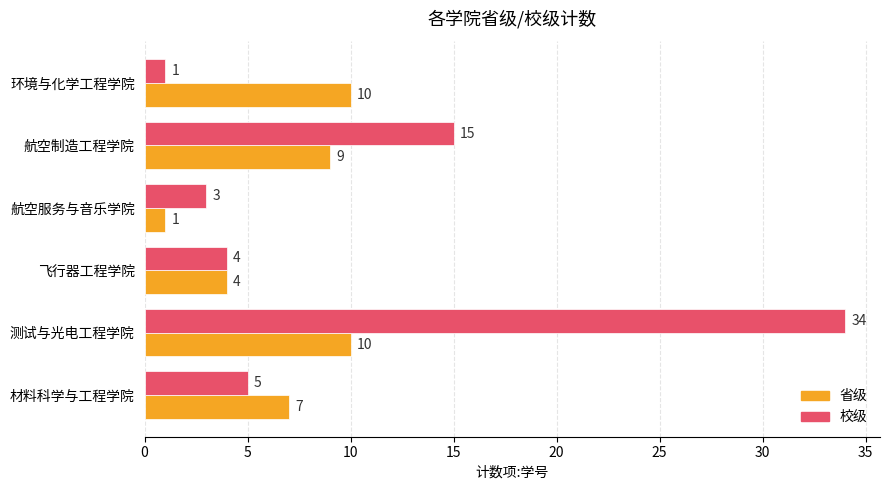

Is the value of 省级 at 测试与光电工程学院 greater than the value of 校级 at 航空服务与音乐学院?

Yes